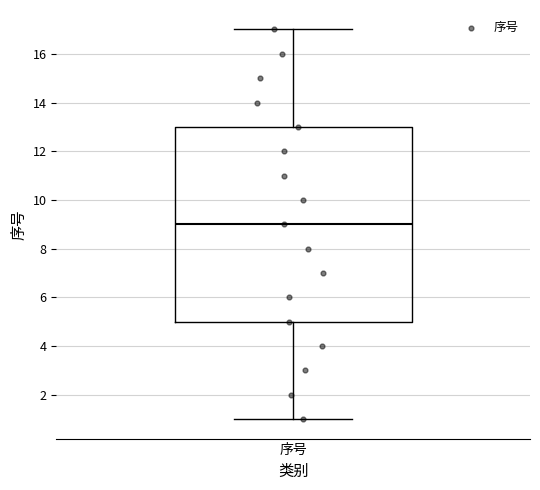

Read this box plot against the y-axis: the position of the median line, the range covered by the box, and the ends of both whiskers. The values are not printed on the chart, so give them approximately, as read against the axis.

median 9, box 5 to 13, whiskers 1 to 17